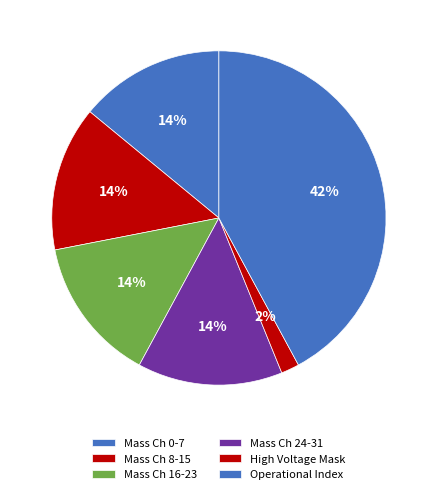

To the nearest percent, what is the average slice percentage?

17%